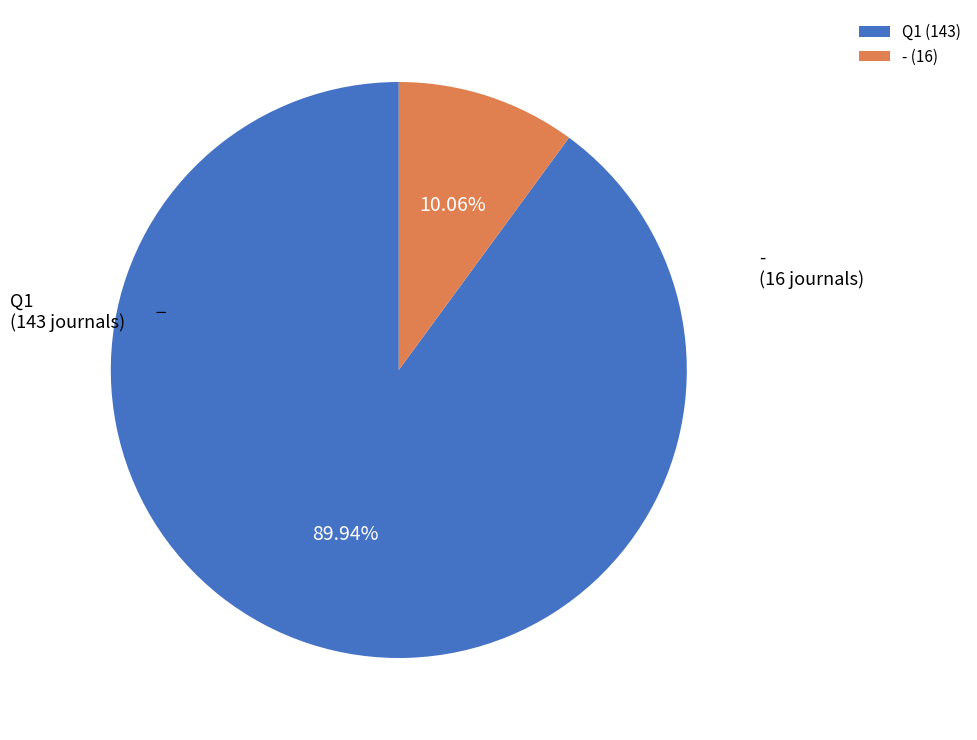

The Q1 slice represents 80% of the pie. True or false?

False